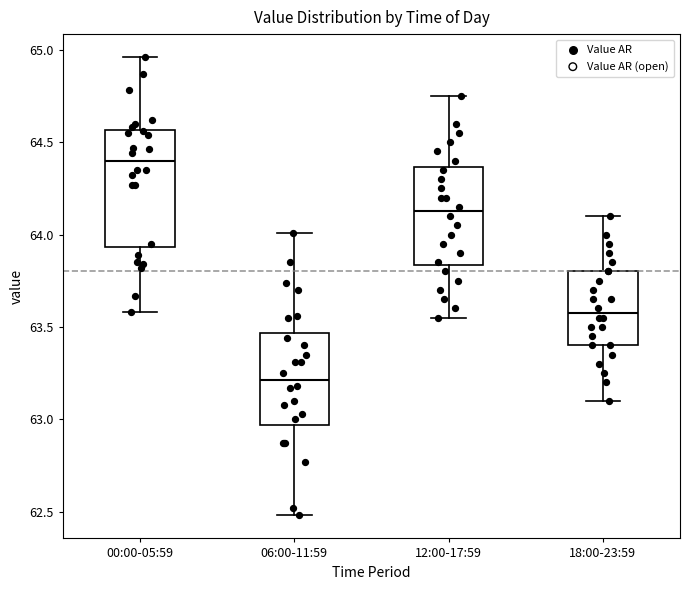

Which box is the tallest, from its lower edge to its upper edge?

00:00-05:59